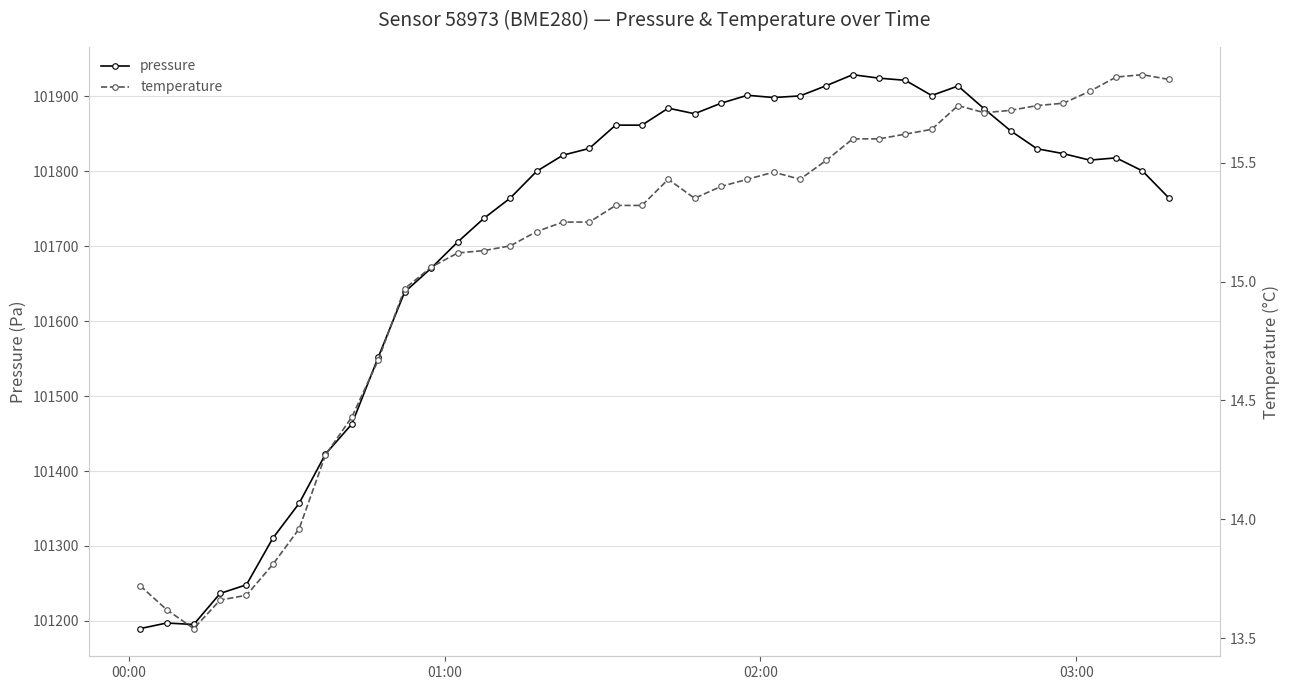

True or false: pressure and temperature cross at least once.

False